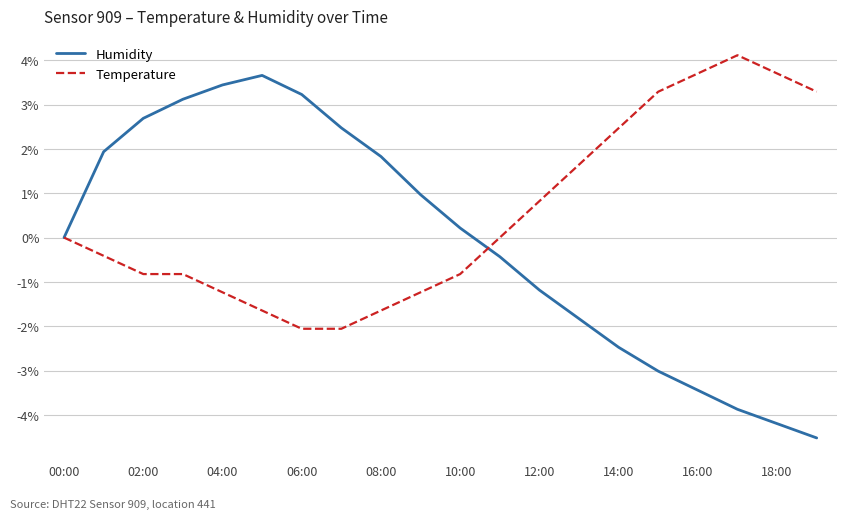

Which series has the largest total across all categories?

Temperature